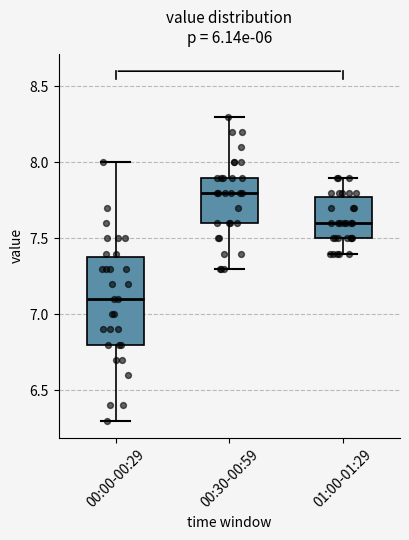

Which box is the tallest, from its lower edge to its upper edge?

00:00-00:29